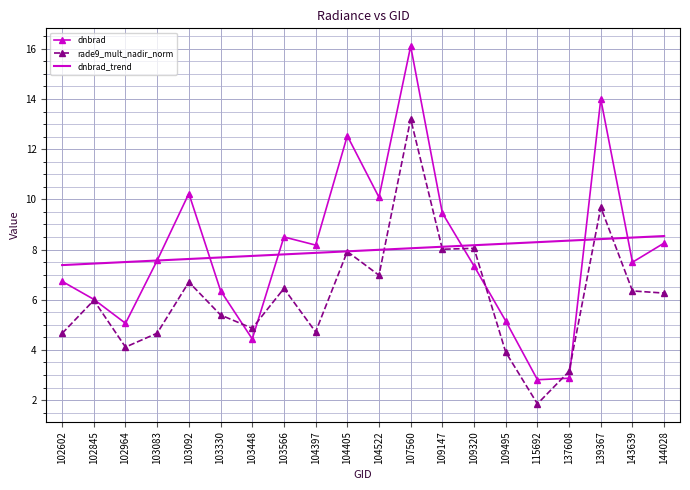

What is the total value across all series at 102845?

19.4